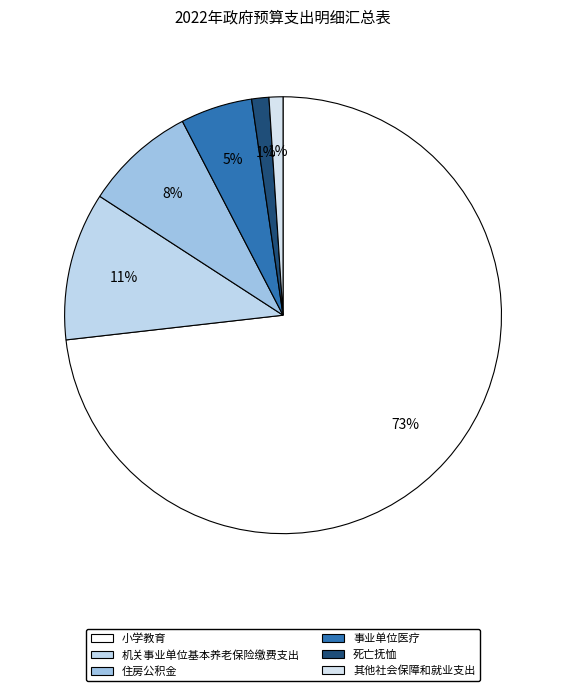

Is it true that 其他社会保障和就业支出 is 8% of the pie?

False